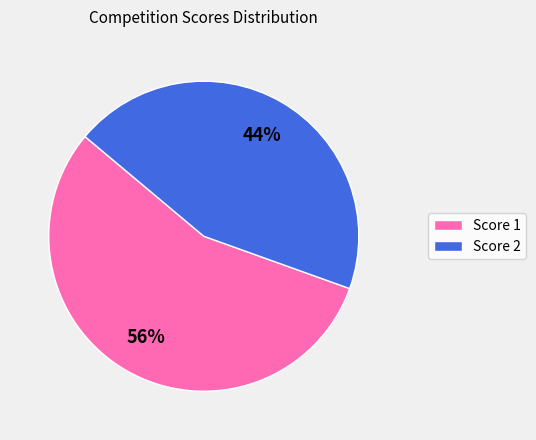

What is the largest slice in the pie chart?

Score 1